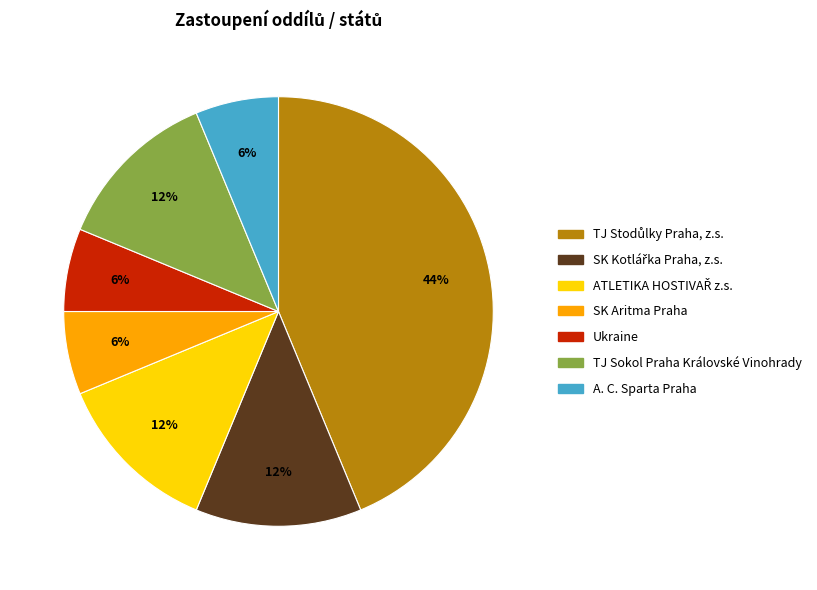

True or false: A. C. Sparta Praha accounts for 16% of the total.

False